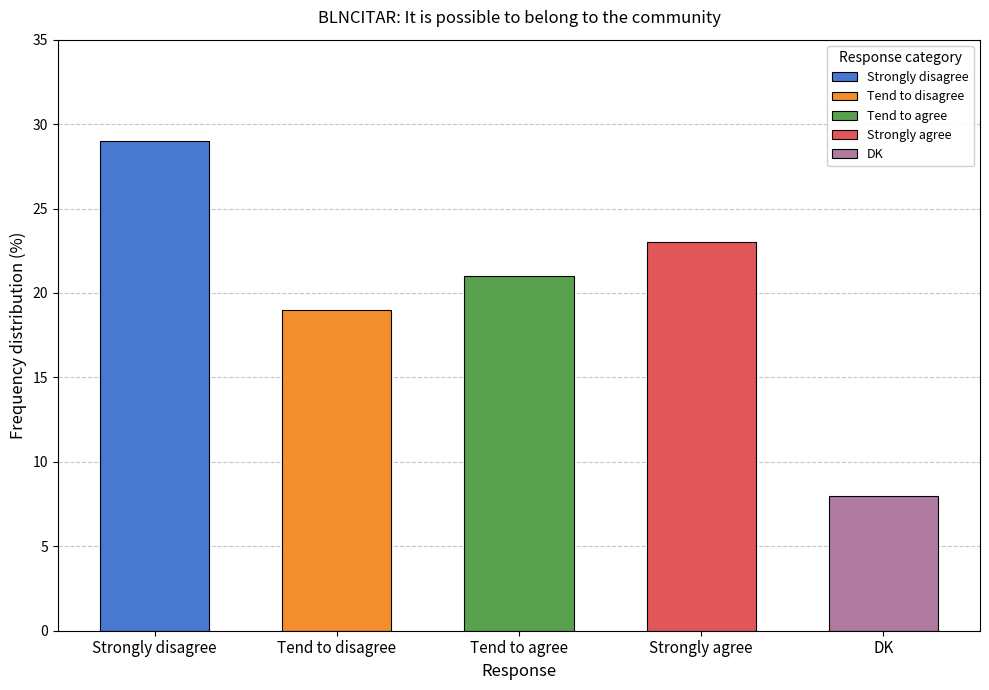

True or false: the data shows 28 at Tend to disagree.

False